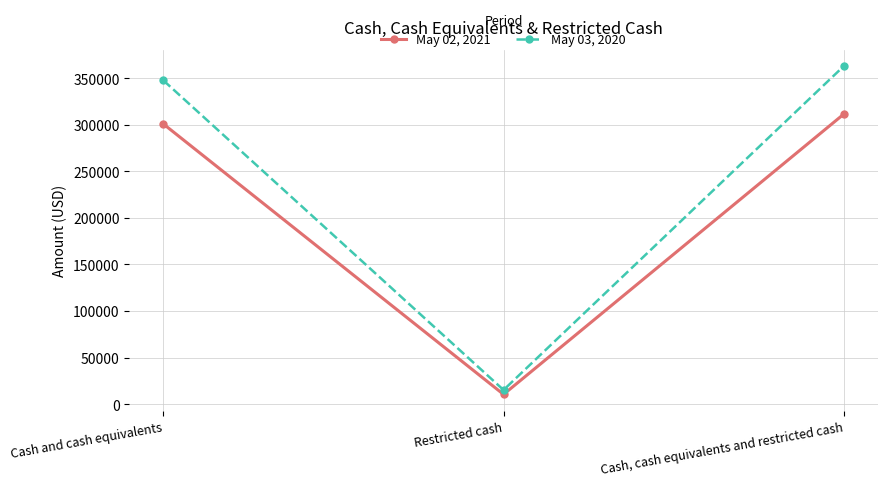

Count the number of categories in the chart.

3